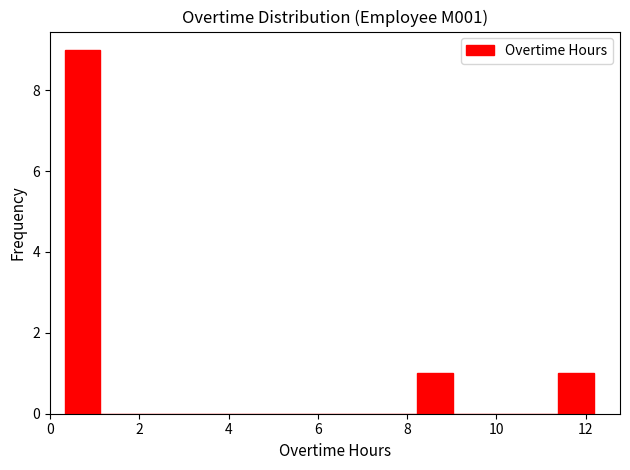

Around what value on the x-axis is the tallest bar? Give the approximate position of its centre, as read against the axis.

0.8